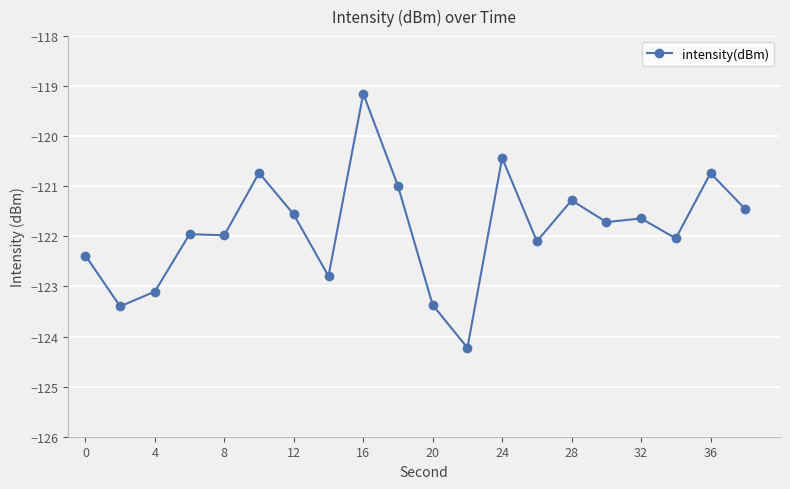

How many data points does each series have?

20